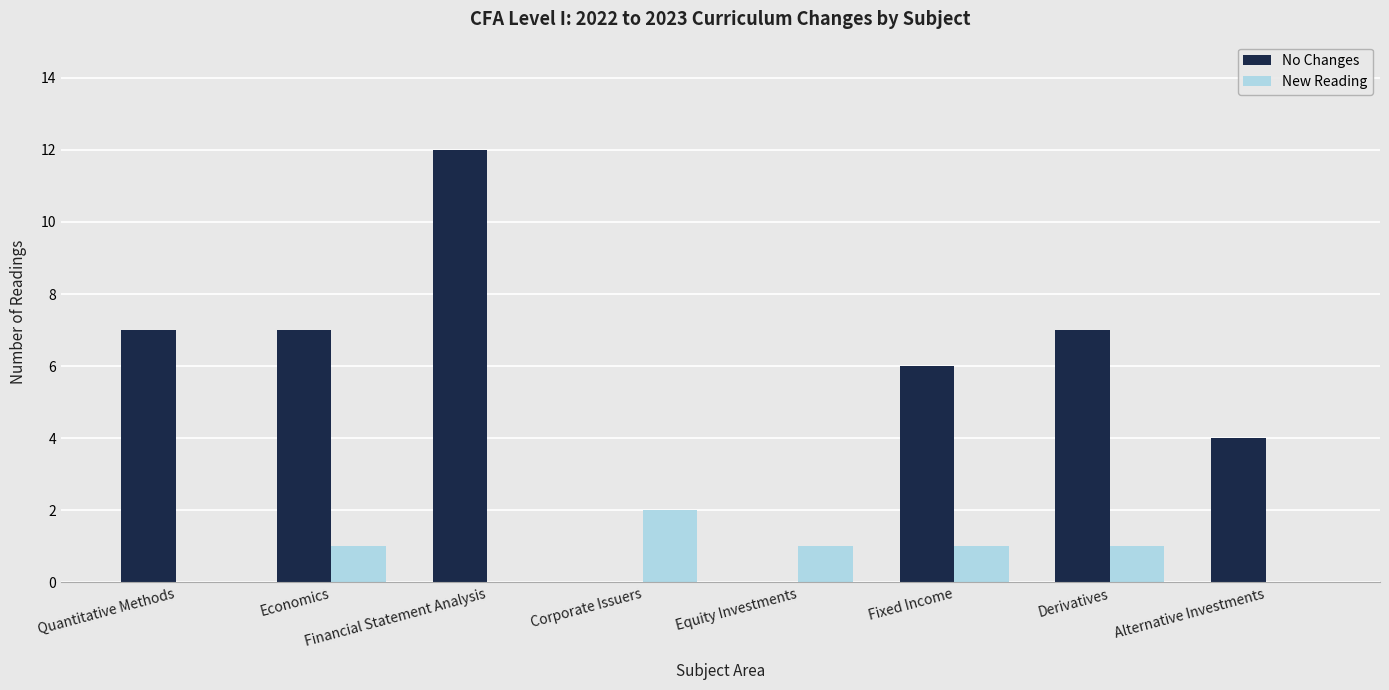

What is the average value of the No Changes series?

5